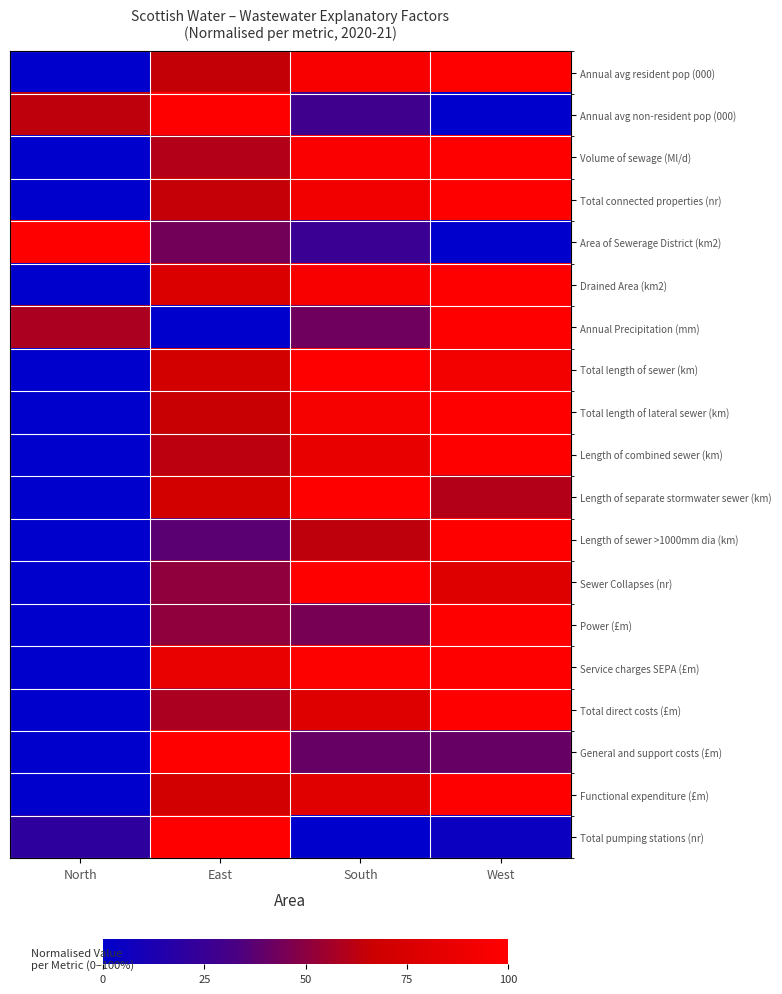

Reading left to right, extract all data points from this chart.

Annual avg resident pop (000): North=0.0	East=64.7	South=96.1	West=100.0
Annual avg non-resident pop (000): North=63.1	East=100.0	South=28.5	West=0.0
Volume of sewage (Ml/d): North=0.0	East=60.4	South=97.5	West=100.0
Total connected properties (nr): North=0.0	East=64.9	South=91.7	West=100.0
Area of Sewerage District (km2): North=100.0	East=44.0	South=25.4	West=0.0
Drained Area (km2): North=0.0	East=75.9	South=95.7	West=100.0
Annual Precipitation (mm): North=58.5	East=0.0	South=42.9	West=100.0
Total length of sewer (km): North=0.0	East=71.4	South=100.0	West=92.3
Total length of lateral sewer (km): North=0.0	East=65.8	South=93.8	West=100.0
Length of combined sewer (km): North=0.0	East=62.5	South=85.1	West=100.0
Length of separate stormwater sewer (km): North=0.0	East=71.2	South=100.0	West=60.3
Length of sewer >1000mm dia (km): North=0.0	East=37.4	South=63.0	West=100.0
Sewer Collapses (nr): North=0.0	East=50.8	South=100.0	West=78.3
Power (£m): North=0.0	East=50.8	South=45.3	West=100.0
Service charges SEPA (£m): North=0.0	East=85.7	South=98.7	West=100.0
Total direct costs (£m): North=0.0	East=58.4	South=78.6	West=100.0
General and support costs (£m): North=0.0	East=100.0	South=40.9	West=40.9
Functional expenditure (£m): North=0.0	East=71.0	South=80.0	West=100.0
Total pumping stations (nr): North=20.3	East=100.0	South=0.0	West=5.2